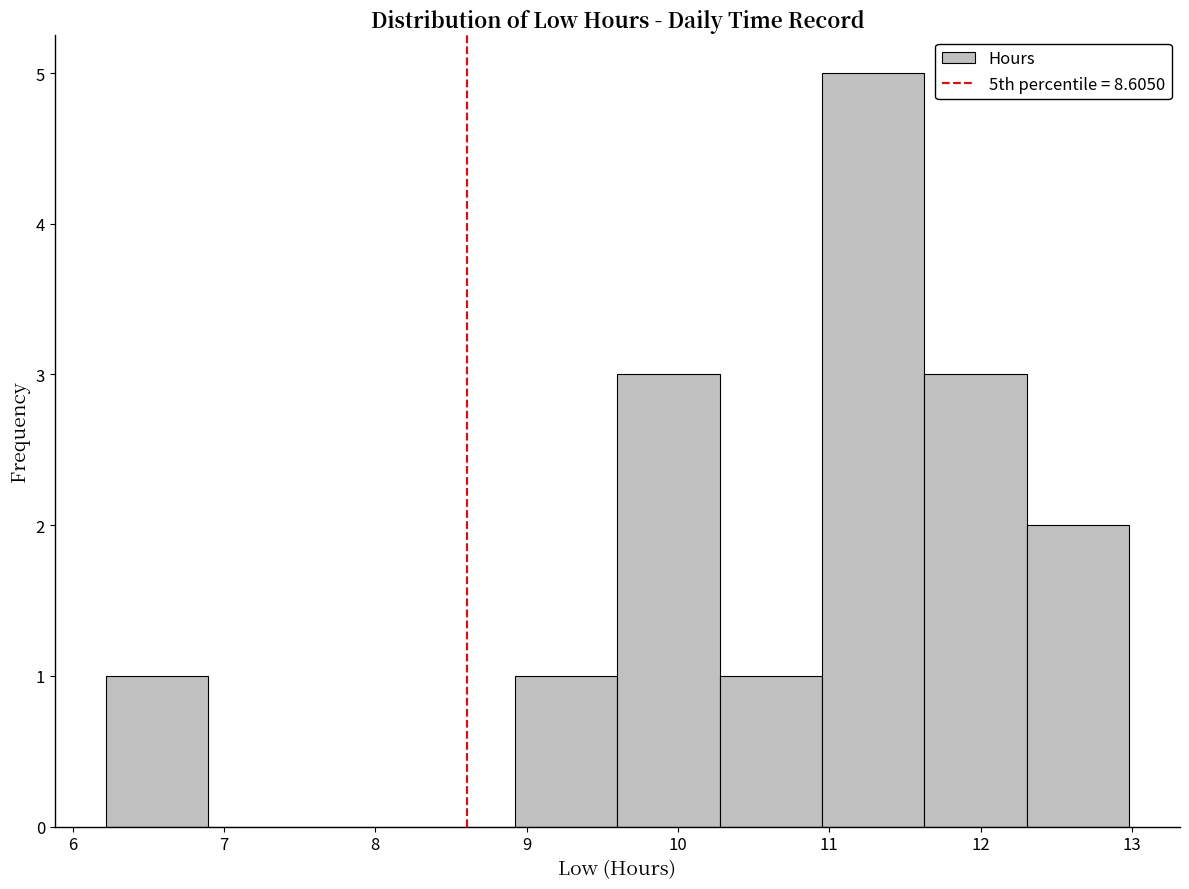

Reading left to right, list every bar in this chart as the range it spans on the x-axis followed by its height. Neither the bar edges nor the heights are printed on the chart, so give them approximately, as read against the axes.

6.2 to 6.9: 1
6.9 to 7.6: 0
7.6 to 8.2: 0
8.2 to 8.9: 0
8.9 to 9.6: 1
9.6 to 10.3: 3
10.3 to 11.0: 1
11.0 to 11.6: 5
11.6 to 12.3: 3
12.3 to 13.0: 2